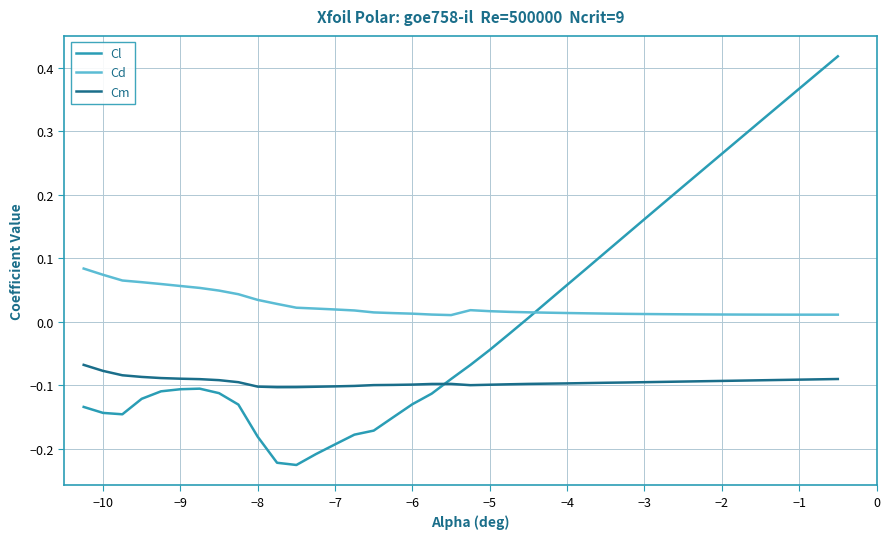

How many lines are shown in the chart?

3